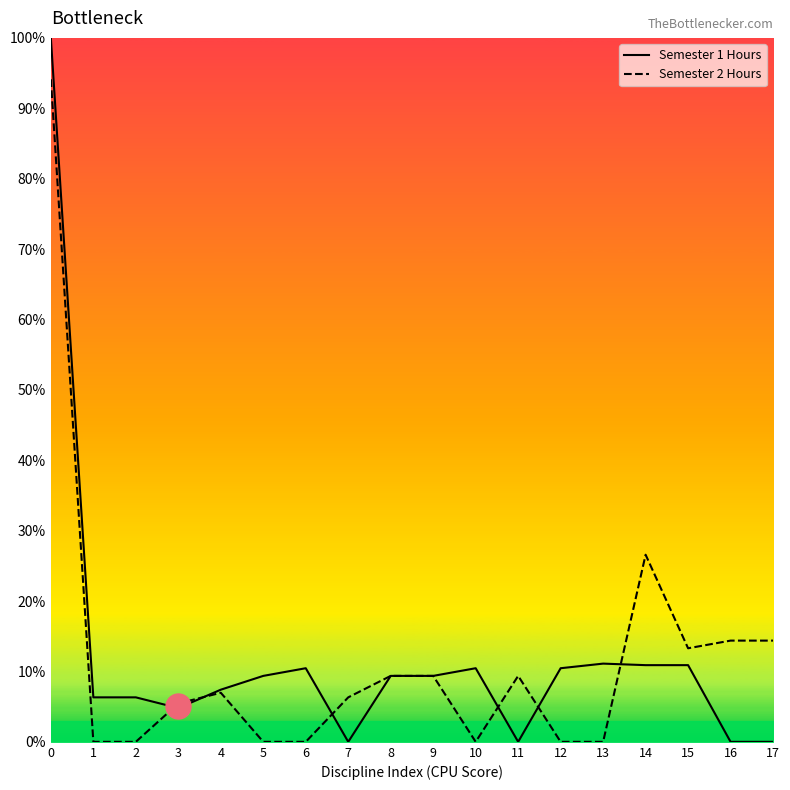

At which label is Semester 2 Hours closest to 47?

14